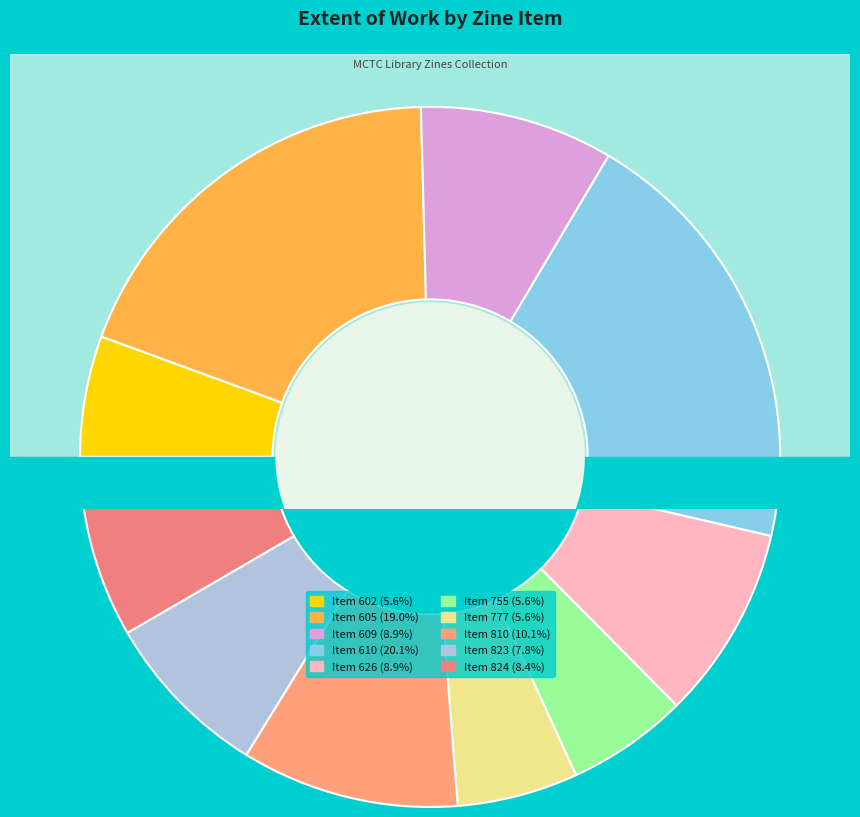

To the nearest percent, what is the combined percentage of 824 and 777?

14%